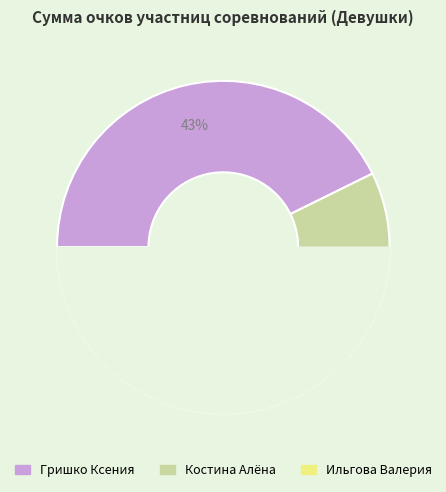

To the nearest percent, what portion does Гришко Ксения represent?

43%